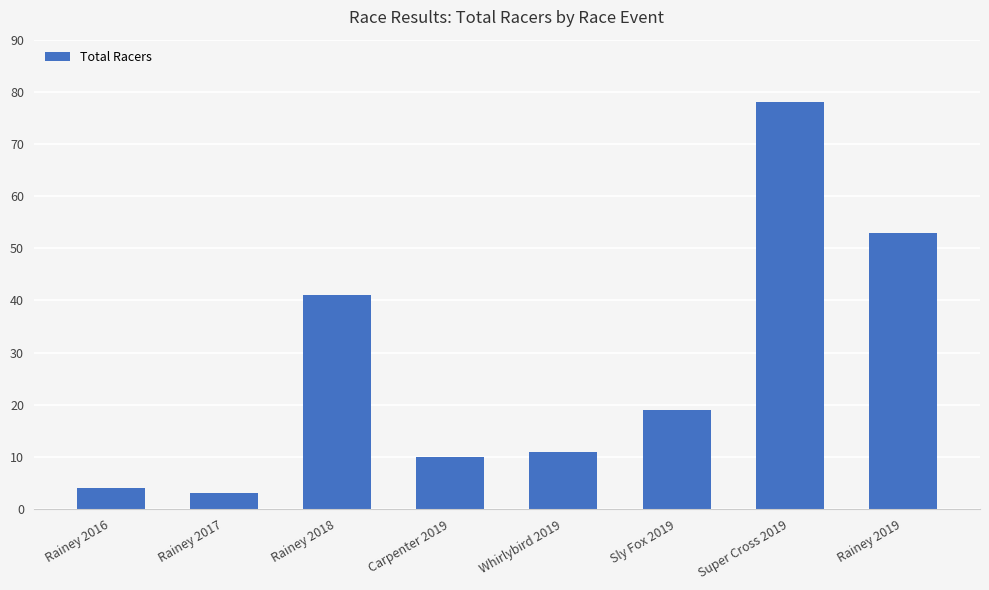

What is the label of the 2nd bar from the right?

Super Cross 2019